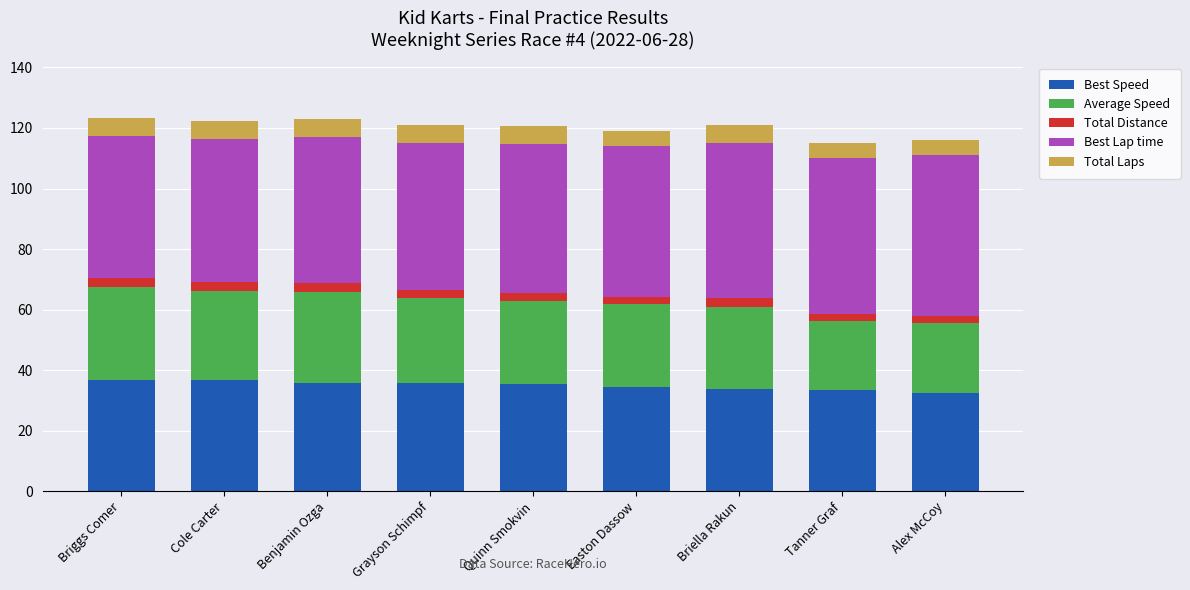

The value of Best Speed at Briggs Comer is 36.8. True or false?

True